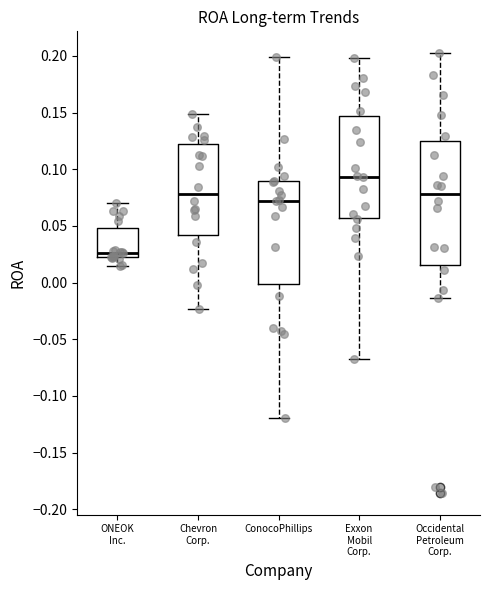

Which box's median line is the lowest?

ONEOK Inc.